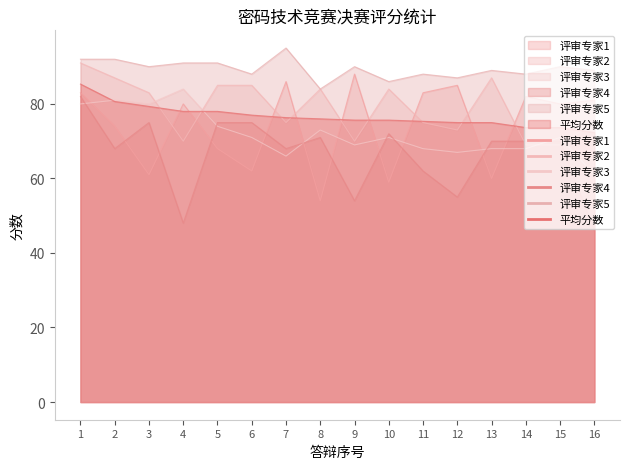

At which category does 评审专家3 reach its first local valley?

3